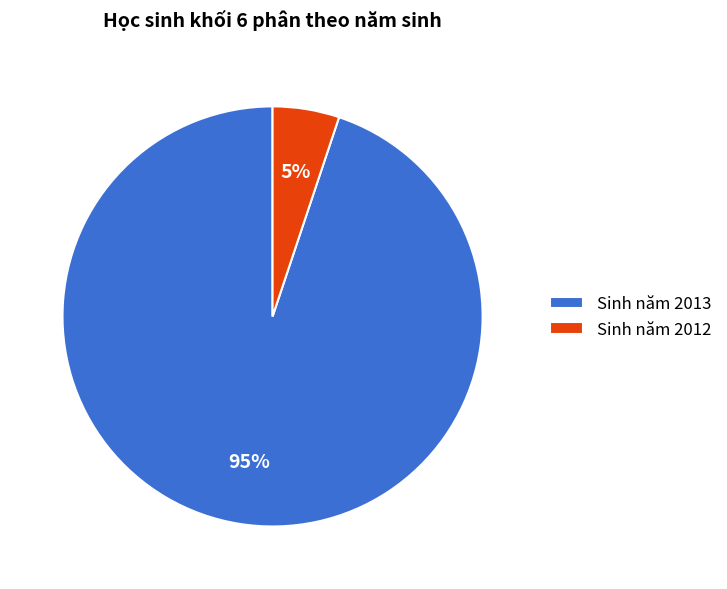

Is it true that Sinh năm 2012 is 5% of the pie?

True